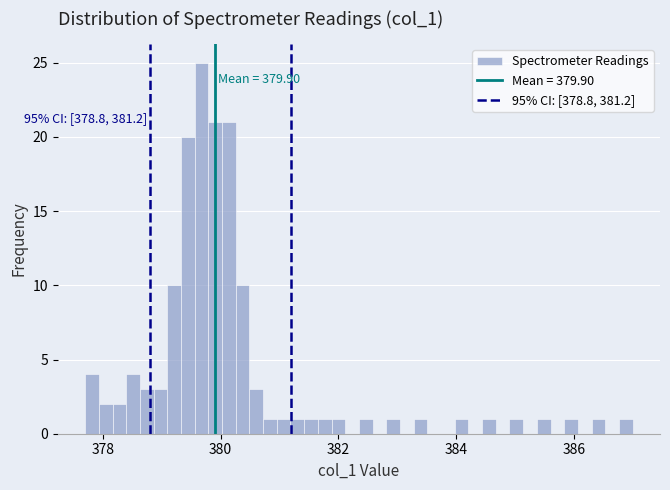

Read against the x-axis, roughly where is the centre of the tallest bar?

379.6